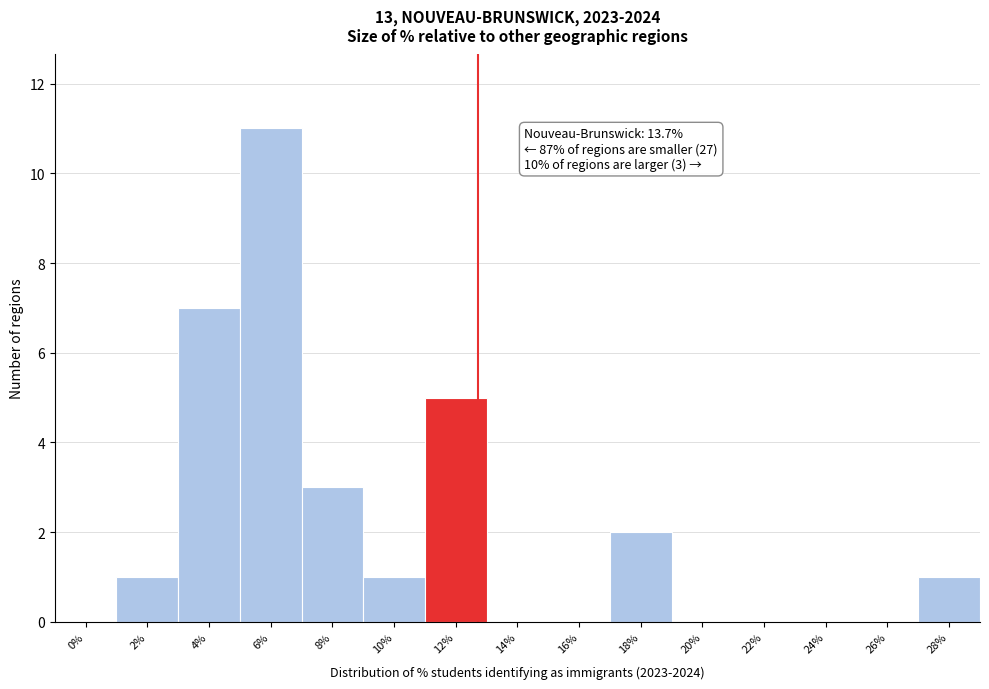

Reading right to left, extract all data points from this chart.

28%=1	26%=0	24%=0	22%=0	20%=0	18%=2	16%=0	14%=0	12%=5	10%=1	8%=3	6%=11	4%=7	2%=1	0%=0